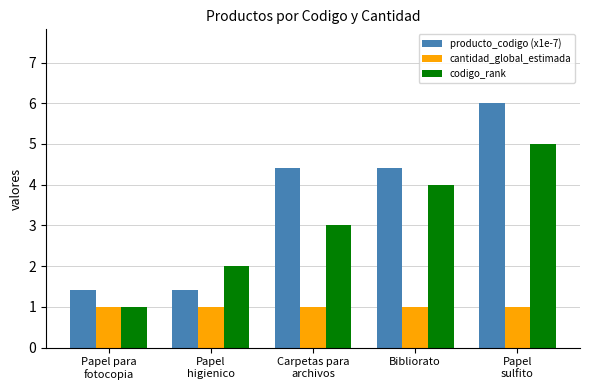

What position from the left is Carpetas para
archivos?

3